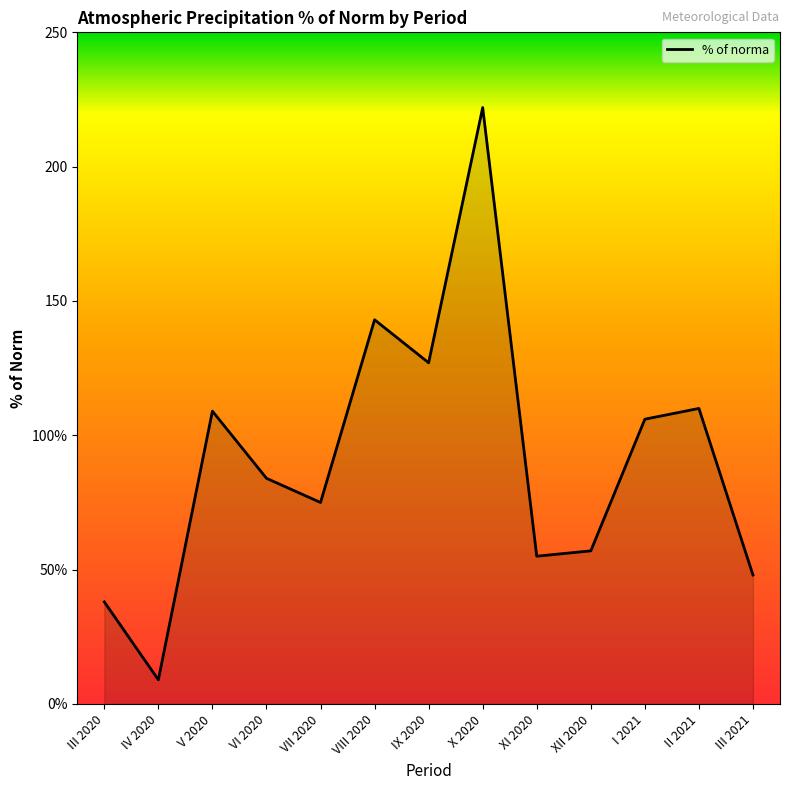

The chart shows a value of 131 at VII 2020. True or false?

False